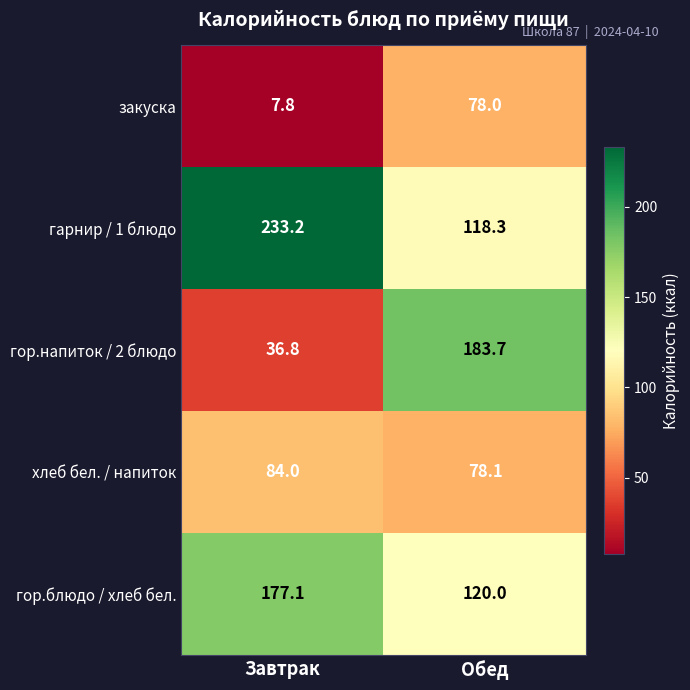

Reading left to right, list all the values displayed in this chart.

закуска: 7.8	78.0
гарнир / 1 блюдо: 233.2	118.3
гор.напиток / 2 блюдо: 36.8	183.7
хлеб бел. / напиток: 84.0	78.1
гор.блюдо / хлеб бел.: 177.1	120.0